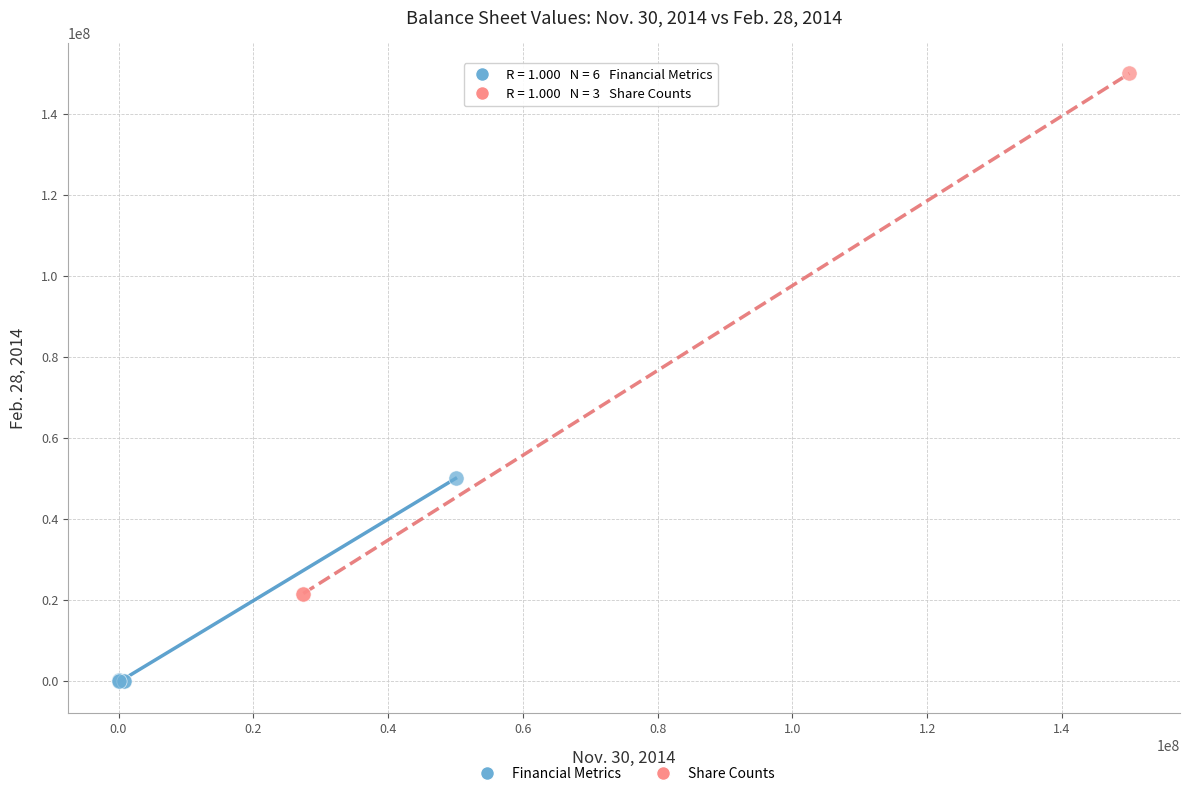

Which series has the largest Y range (max minus min)?

Share Counts